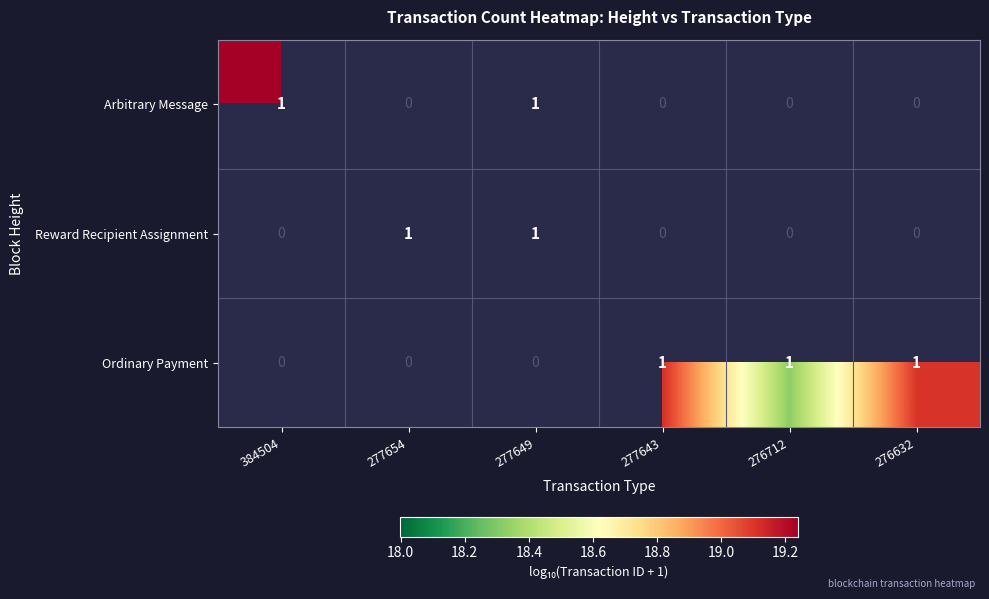

True or false: Reward Recipient Assignment has a value of 1 at 277654.

True